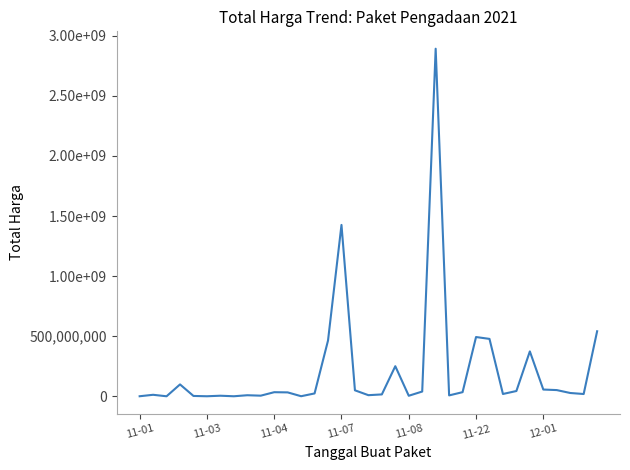

What is the average value?

214814202